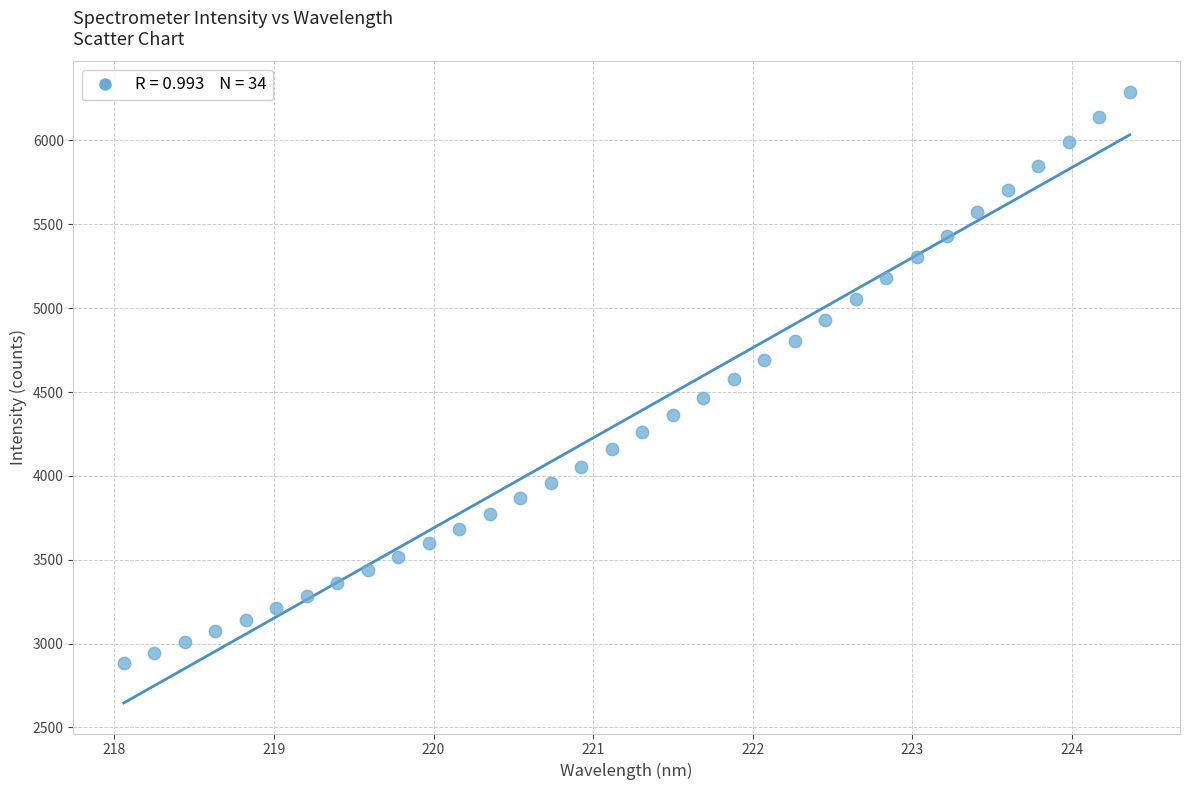

What is the range of X values (max minus min)?

6.3